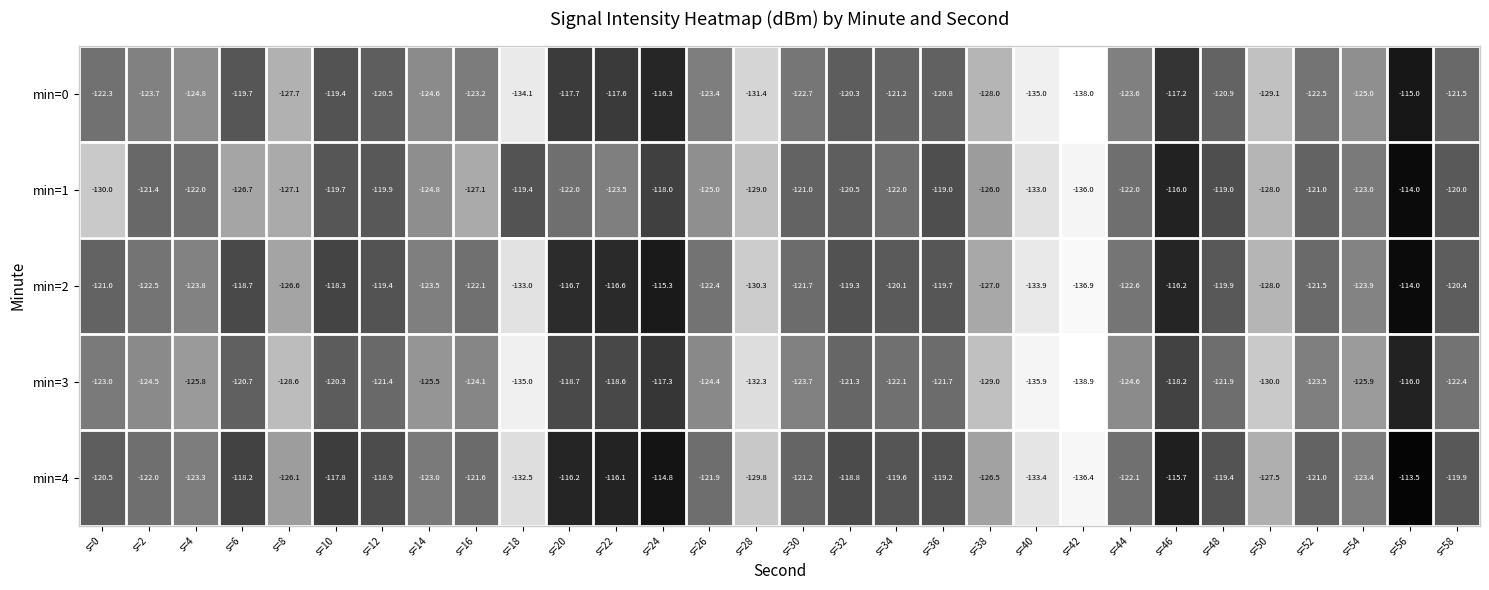

At s=2, list the series in order from largest to smallest.

min=1, min=4, min=2, min=0, min=3